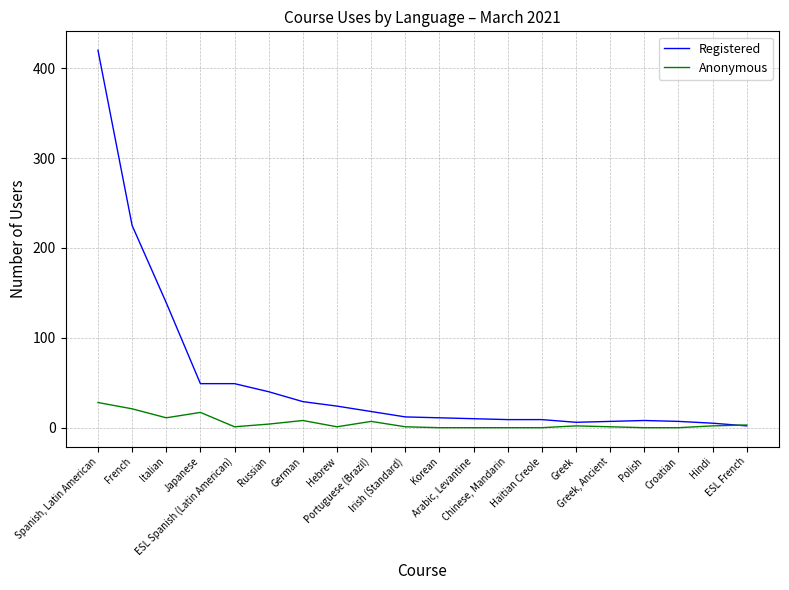

What is the spread (max minus min) of values at Spanish, Latin American?

392